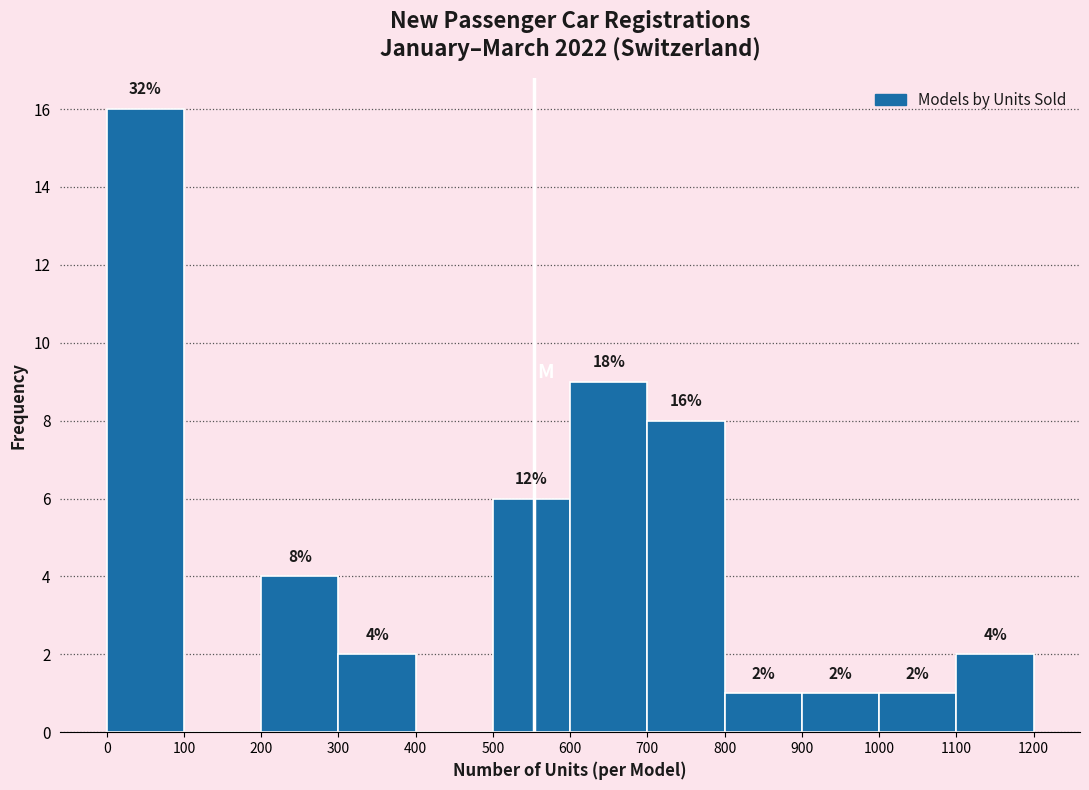

Over which range of the x-axis is the bar tallest?

0 to 100